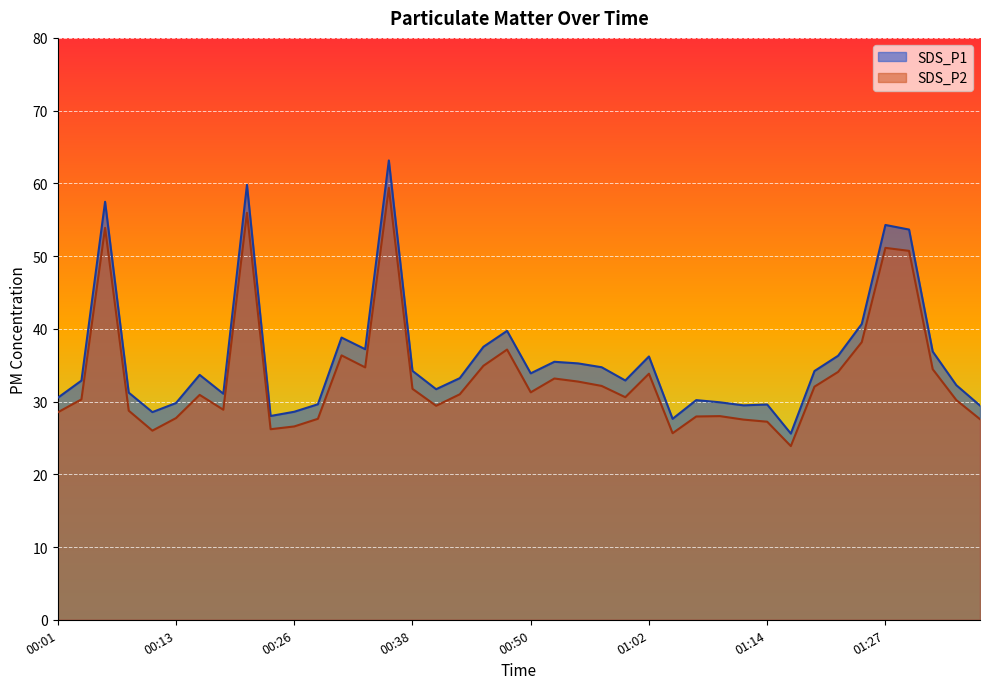

True or false: SDS_P2 has a value of 32.0 at 01:19.

True